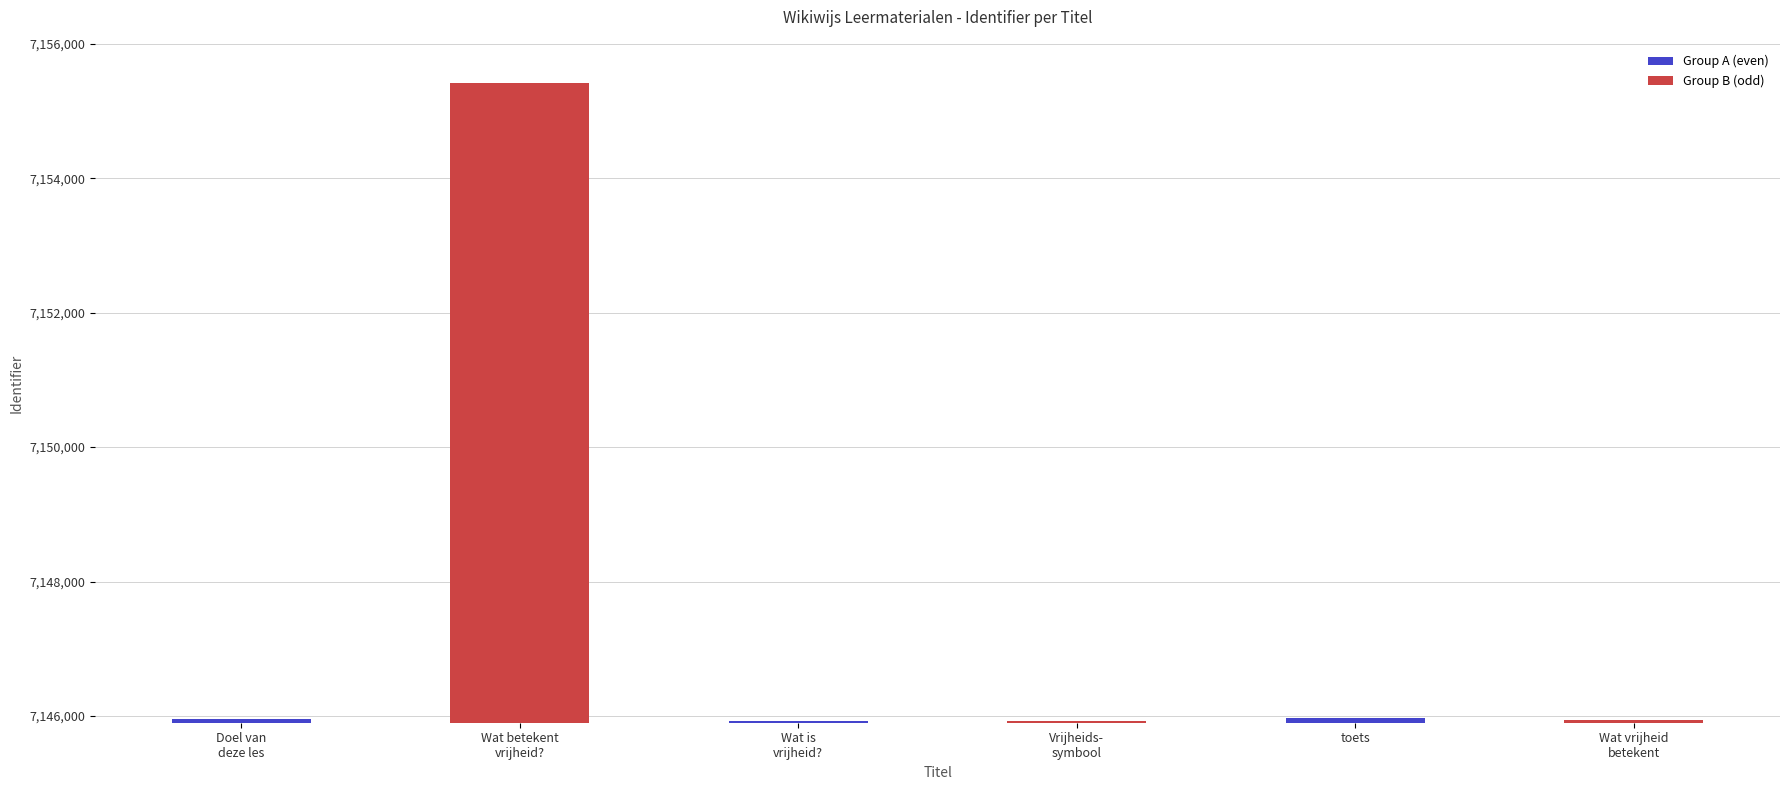

Rank the series by their average value, from highest to lowest.

Group B (odd), Group A (even)